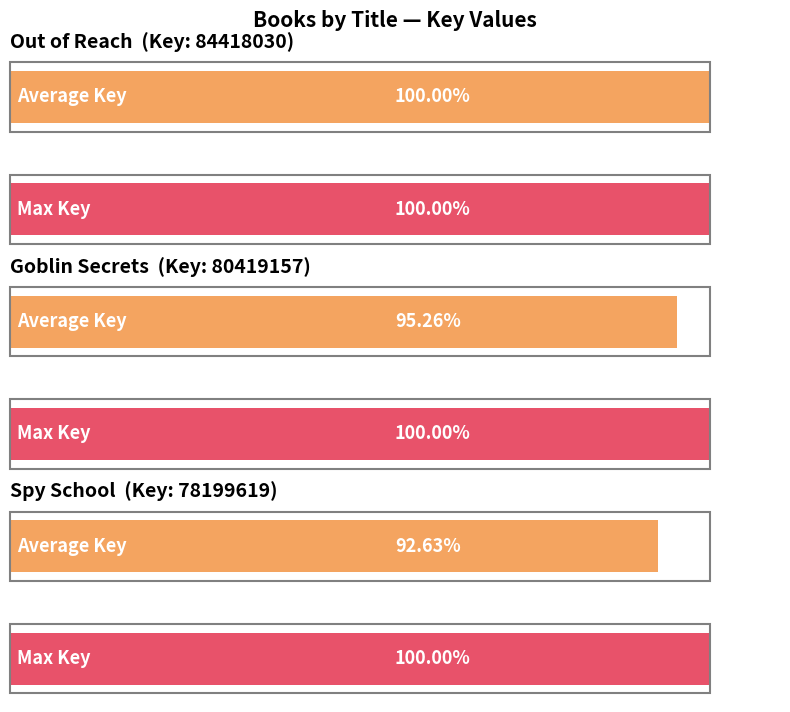

Where does the data first go above 80419157?

Out of Reach